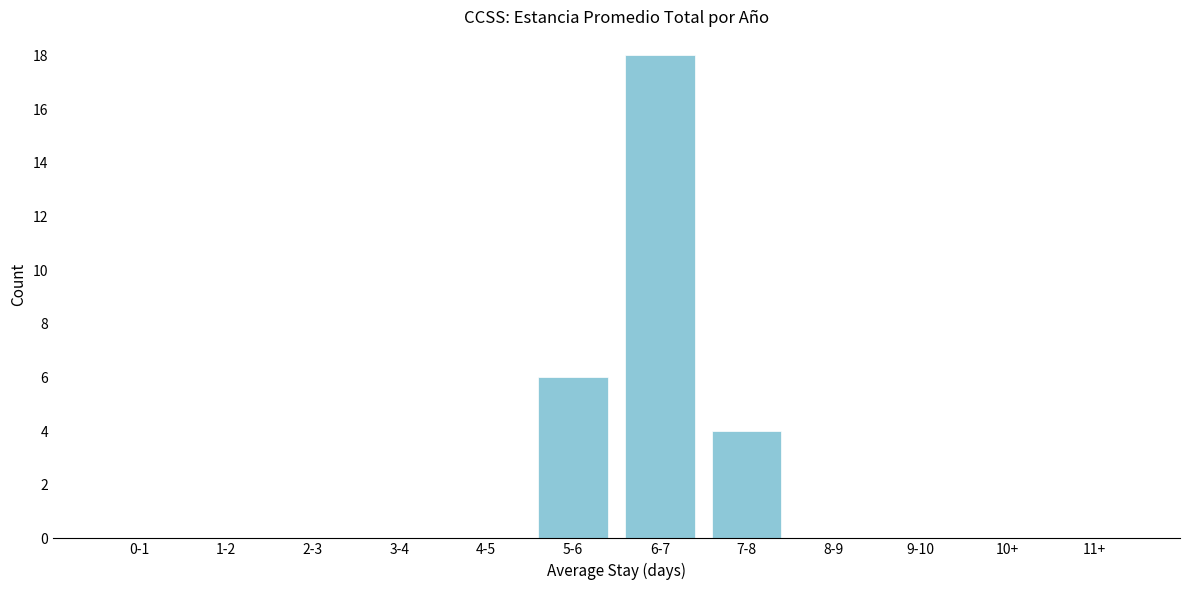

Reading right to left, list all the values displayed in this chart.

11+=0	10+=0	9-10=0	8-9=0	7-8=4	6-7=18	5-6=6	4-5=0	3-4=0	2-3=0	1-2=0	0-1=0